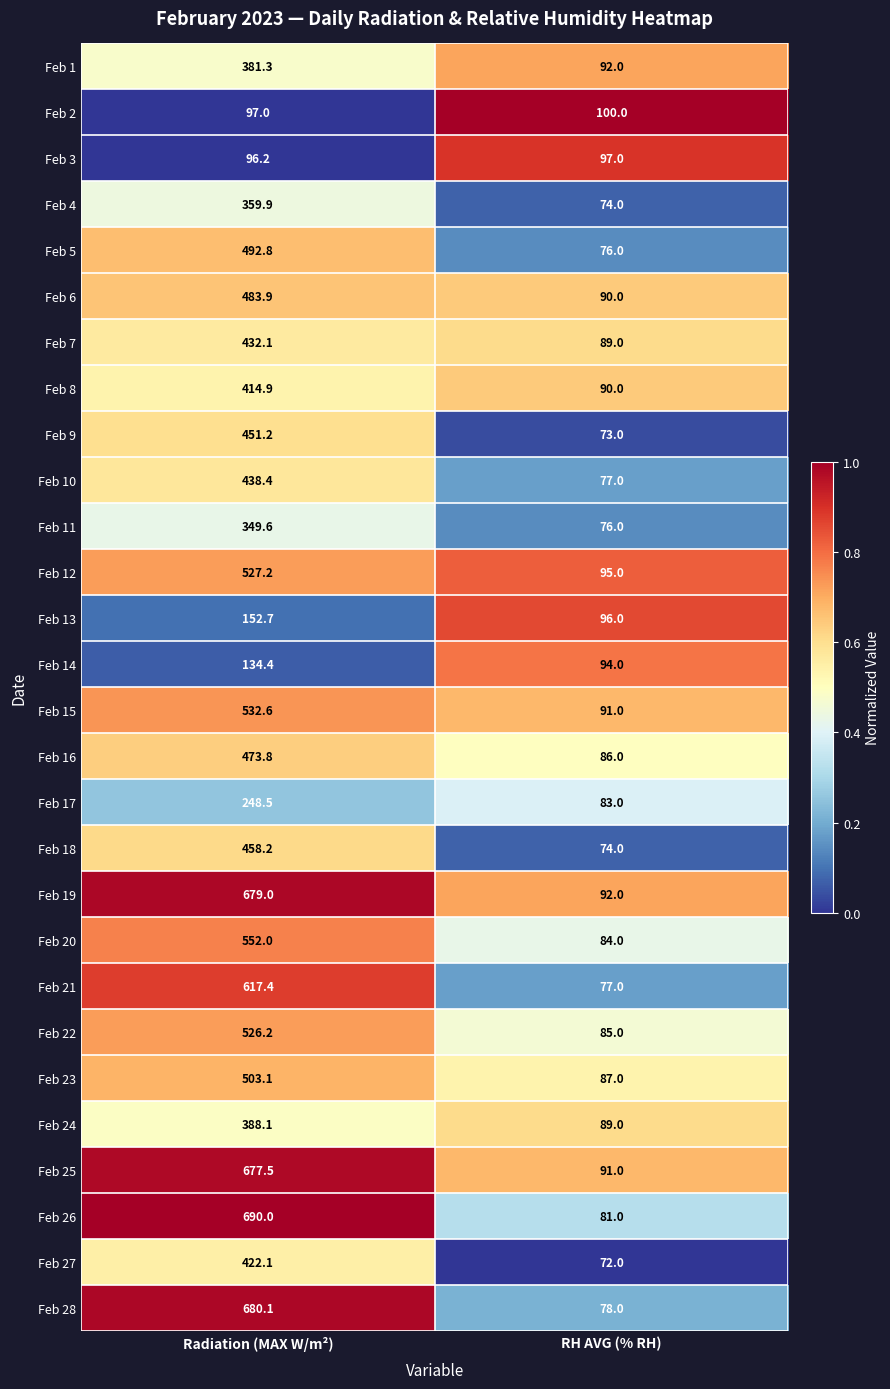

At which category is the sum across all series the highest?

Radiation (MAX W/m²)